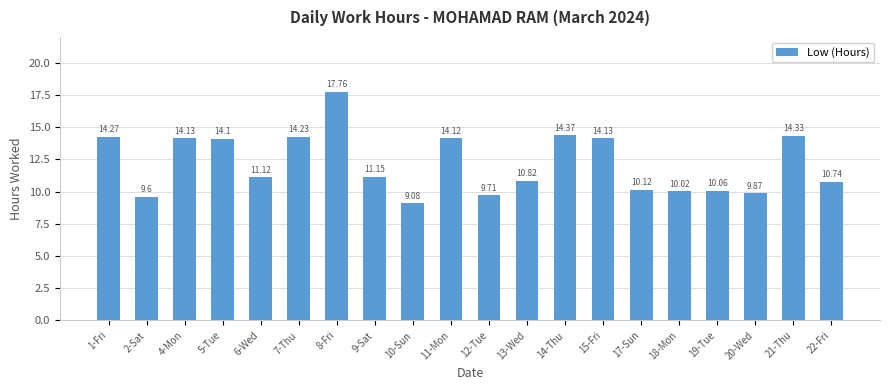

What is the average value?

12.2